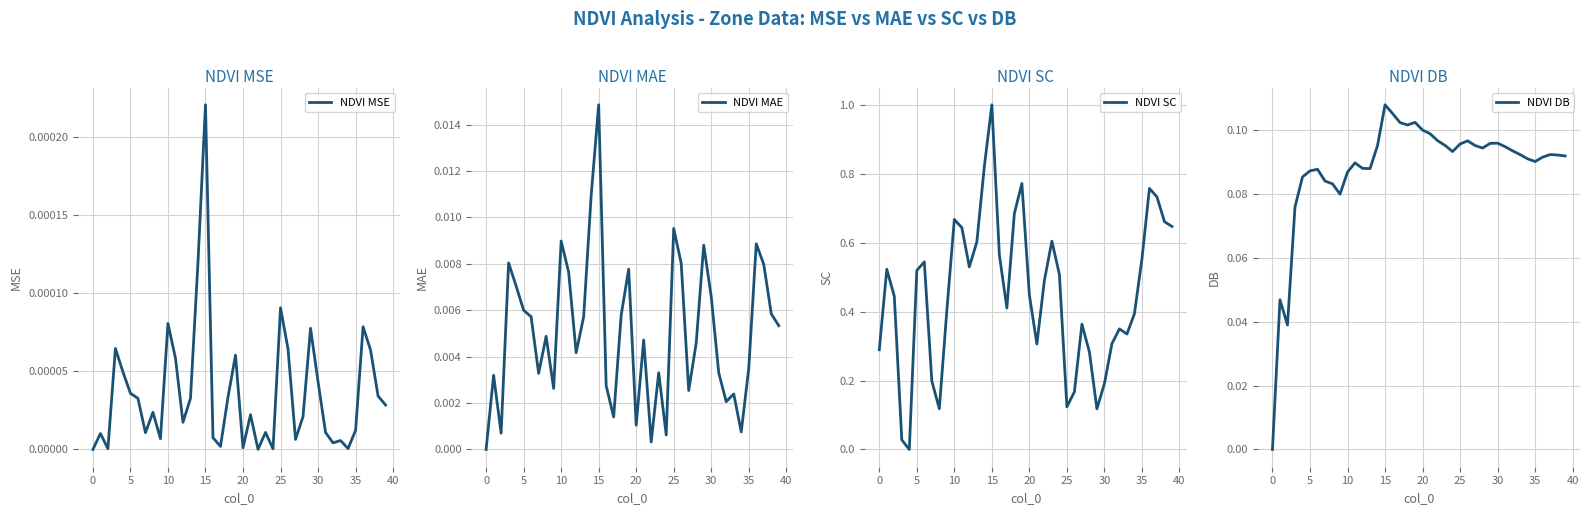

How many distinct data groups are displayed?

4